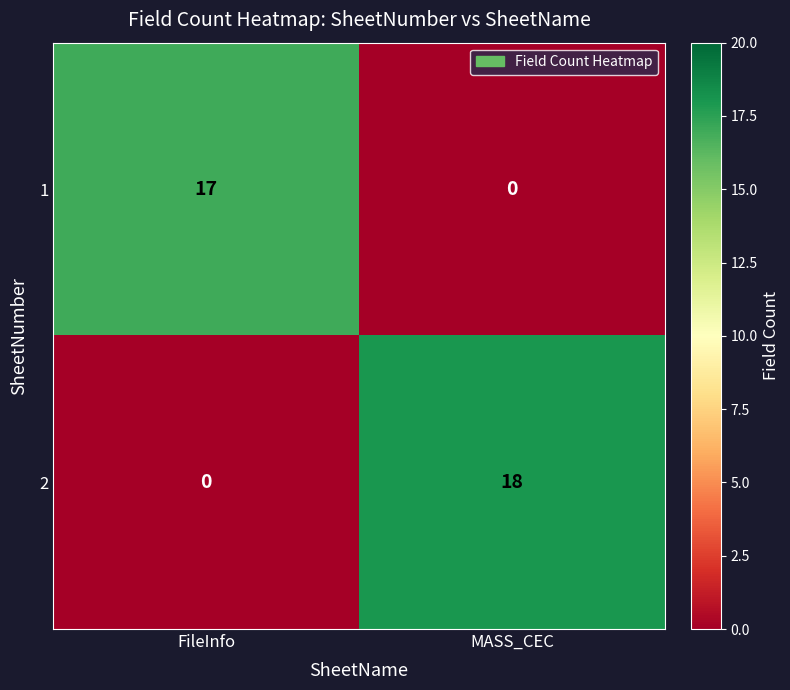

Which category has the highest value in the 1 series?

FileInfo